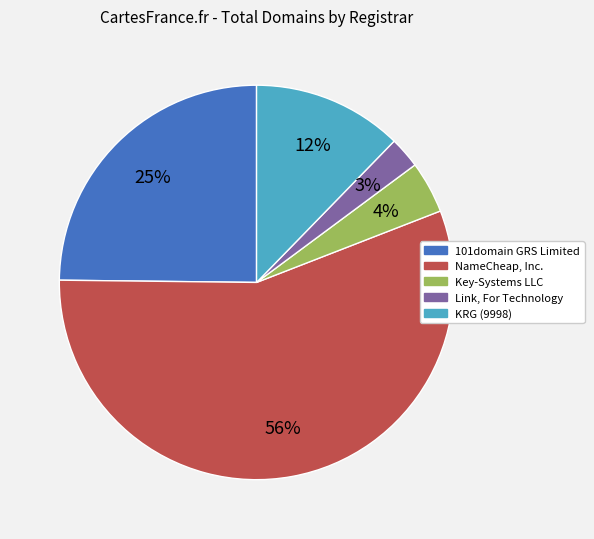

What percentage is the NameCheap, Inc. slice, to the nearest percent?

56%